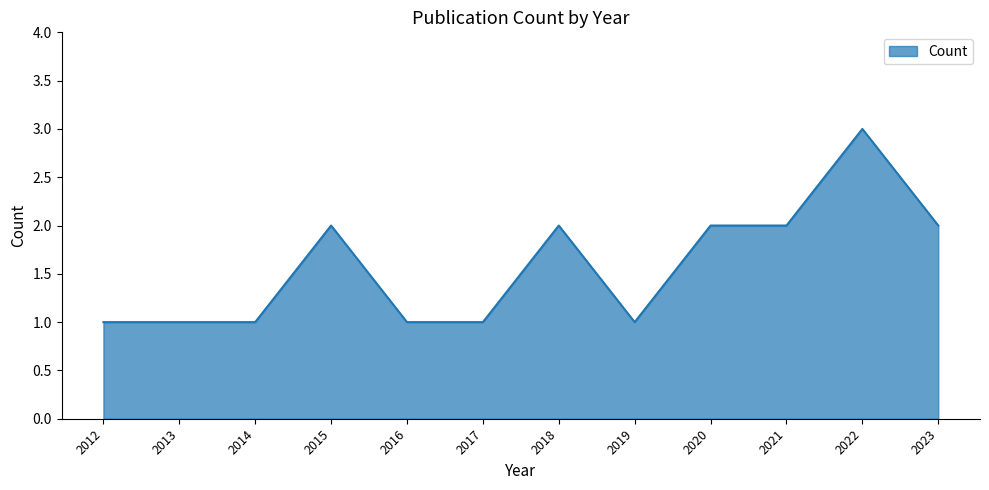

True or false: the data shows 3 at 2021.

False